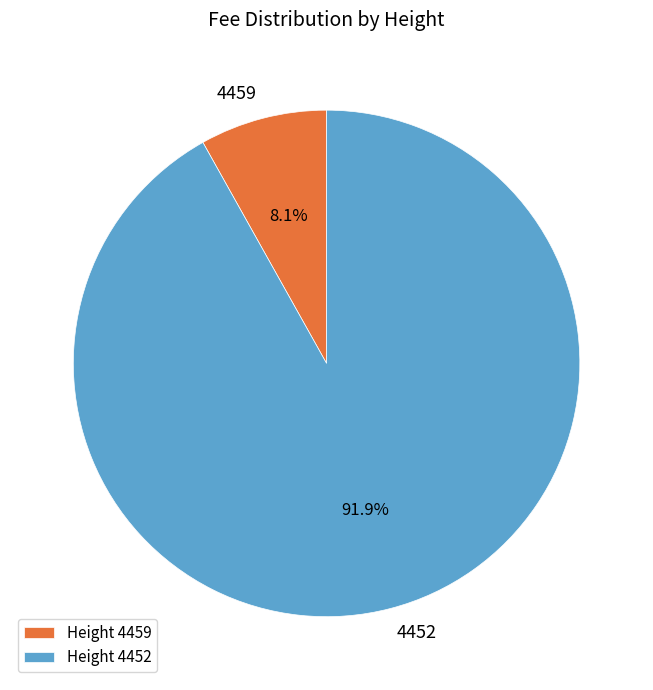

Is there any slice that represents more than half of the pie?

Yes